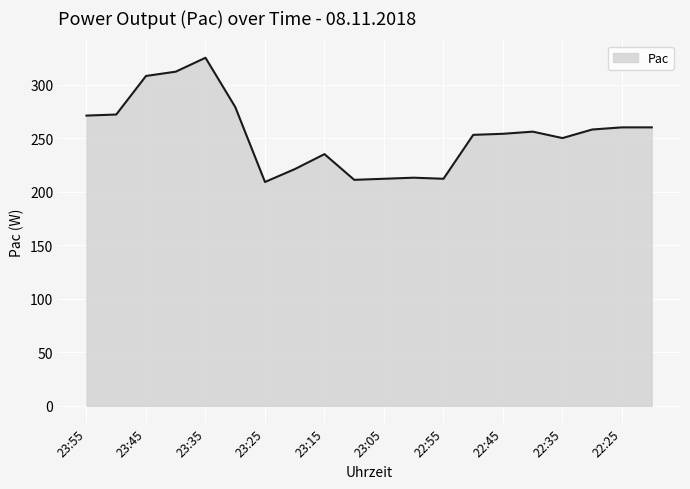

What is the smallest value displayed?

209